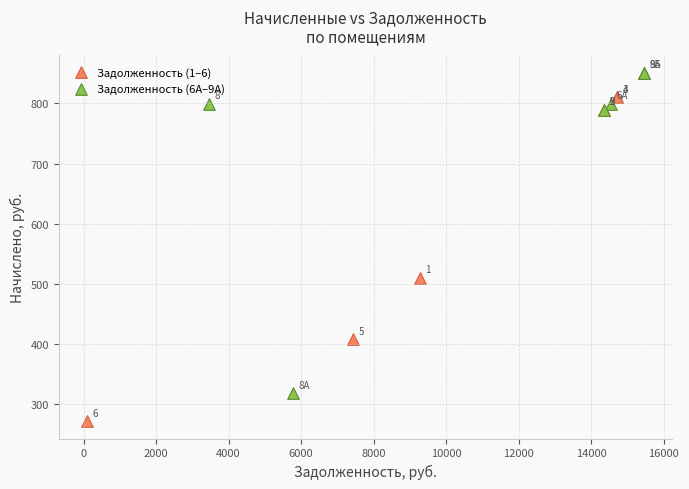

Which series has the largest Y range (max minus min)?

Задолженность (1–6)